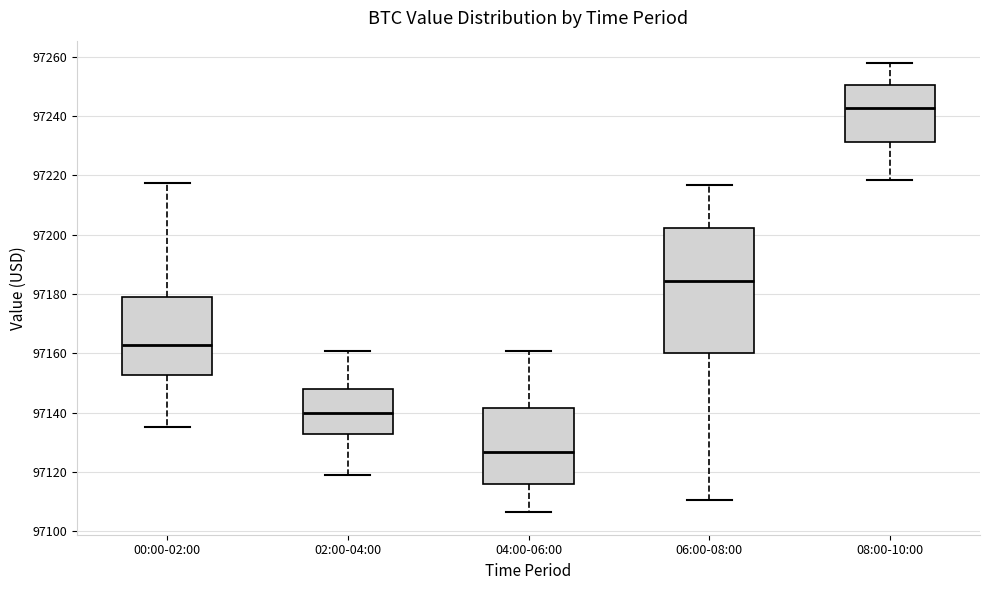

Reading left to right, transcribe this box plot: for each box, give where its median line is, the range the box spans, and where its two whiskers end, as read against the y-axis. The values are not printed on the chart, so give them approximately, as read against the axis.

00:00-02:00: median 97162, box 97152 to 97178, whiskers 97136 to 97218
02:00-04:00: median 97140, box 97132 to 97148, whiskers 97118 to 97160
04:00-06:00: median 97126, box 97116 to 97142, whiskers 97106 to 97160
06:00-08:00: median 97184, box 97160 to 97202, whiskers 97110 to 97216
08:00-10:00: median 97242, box 97232 to 97250, whiskers 97218 to 97258